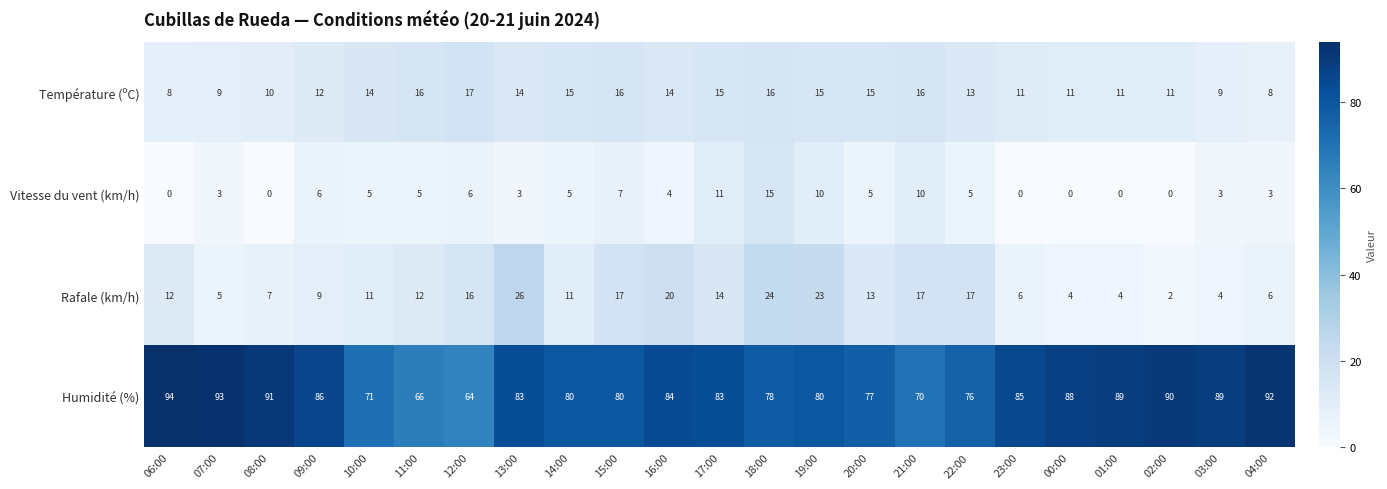

At how many categories does at least one series exceed 48?

23